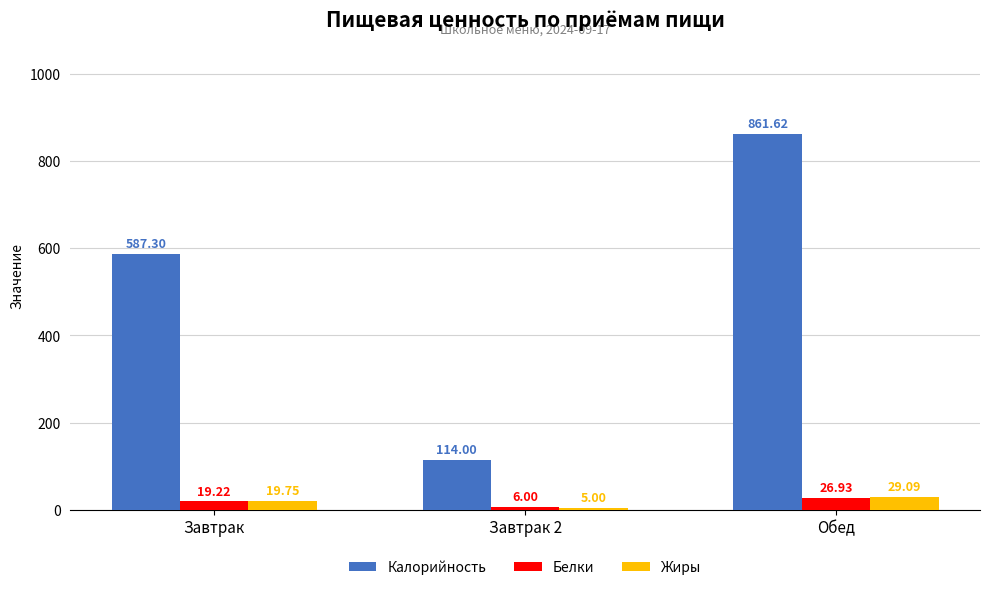

At which category is the sum across all series the highest?

Обед